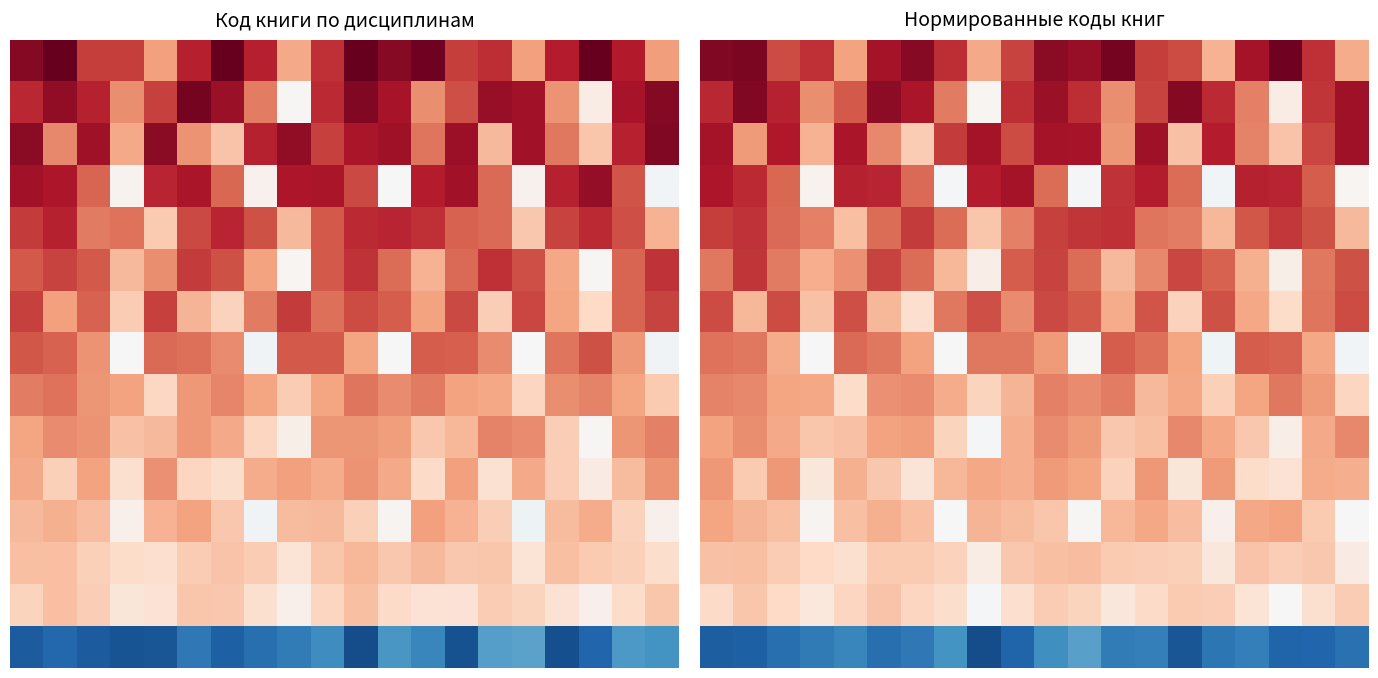

What is the sum of all 8 values?

7.8